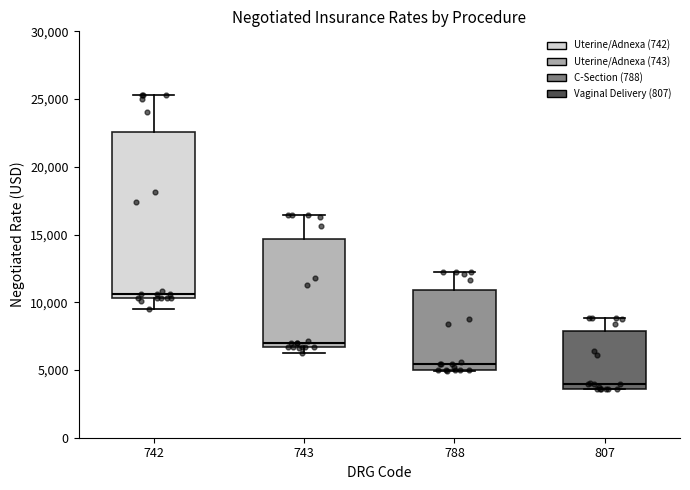

Which box has the highest median line?

742